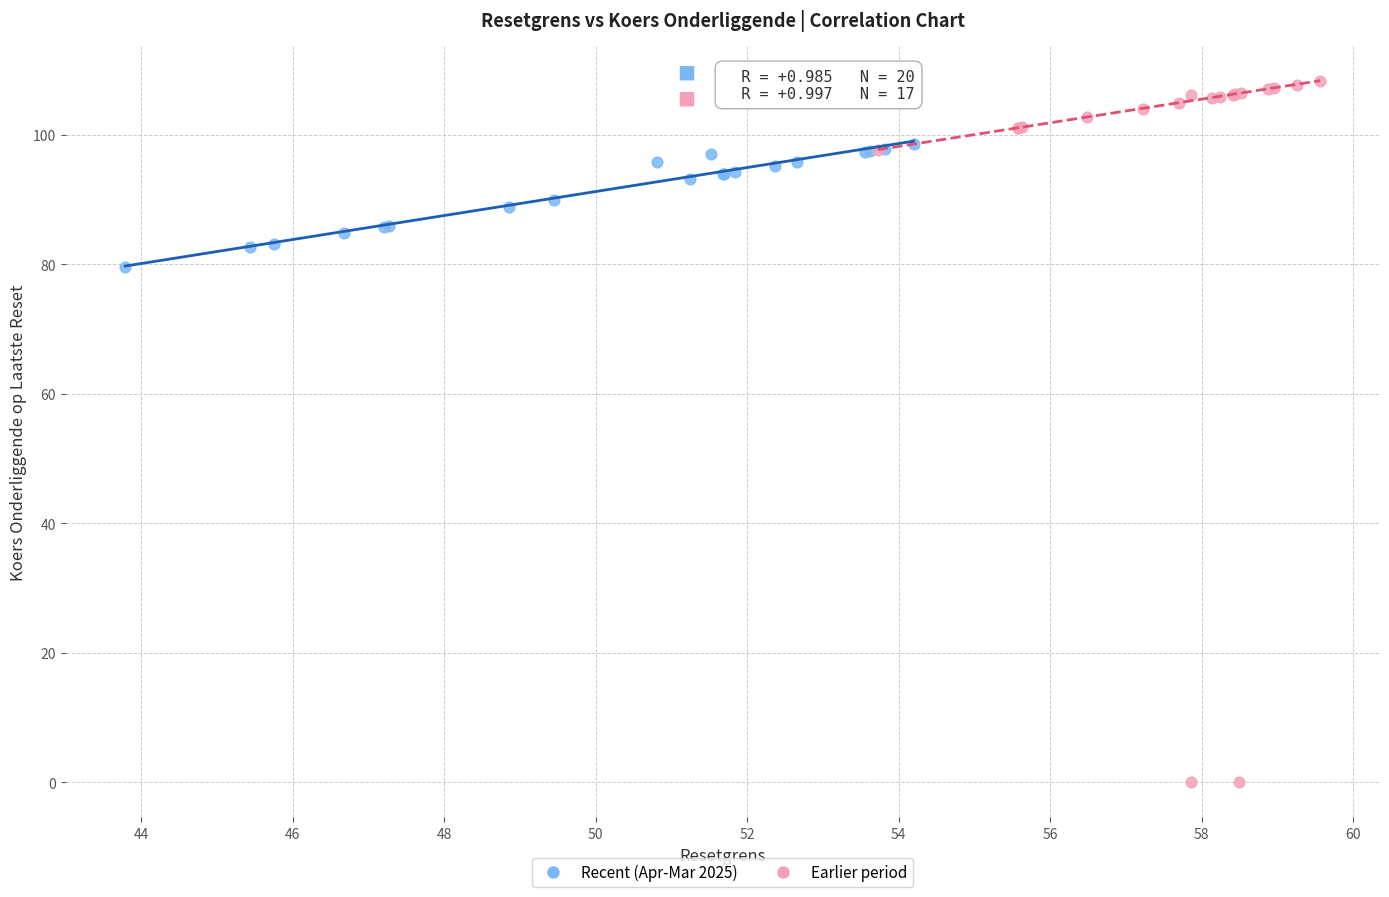

Which series contains the lowest Y value?

Earlier period